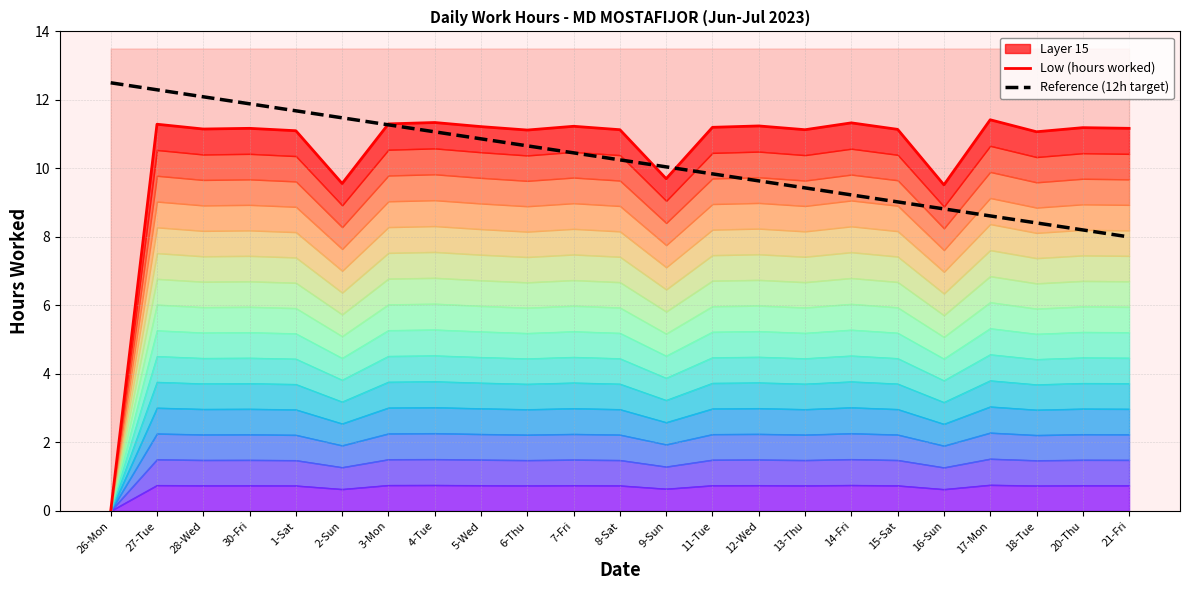

What is the minimum value for Reference (12h target)?

8.0